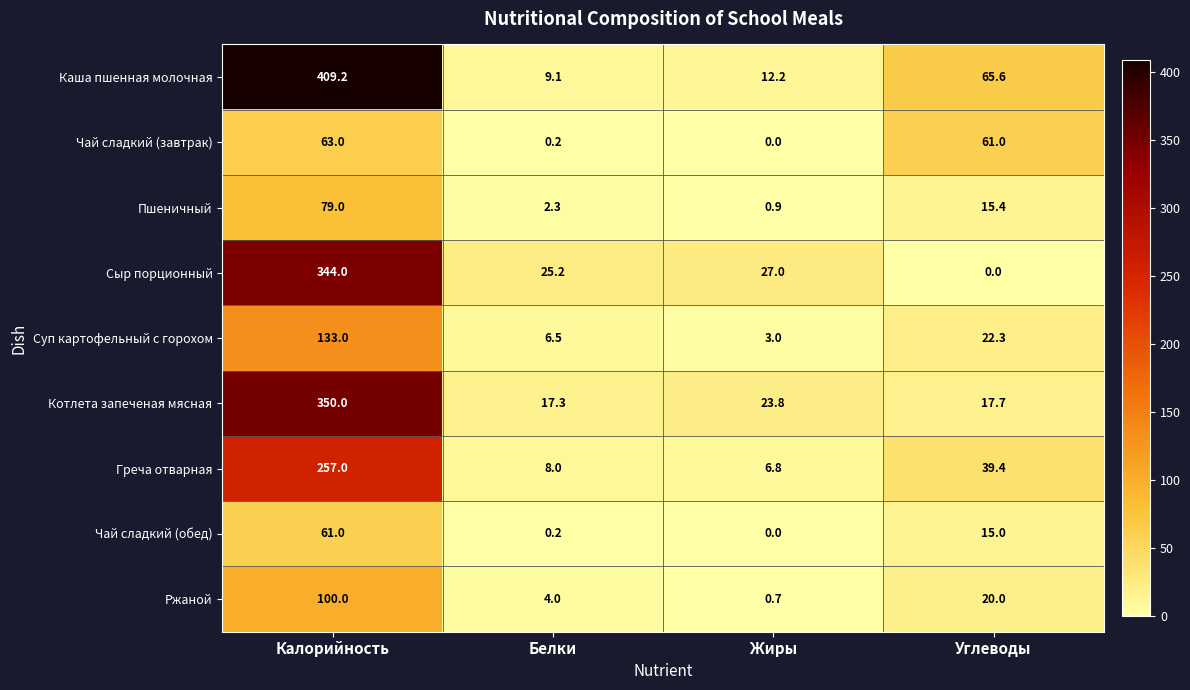

At which category does the chart reach its peak across all series?

Калорийность